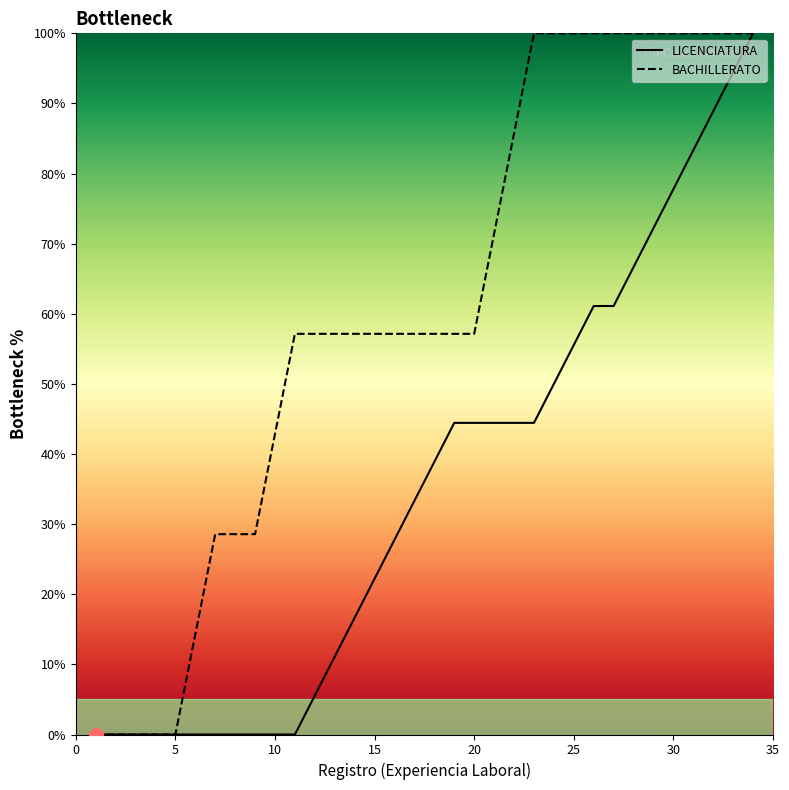

True or false: BACHILLERATO and LICENCIATURA cross at least once.

False